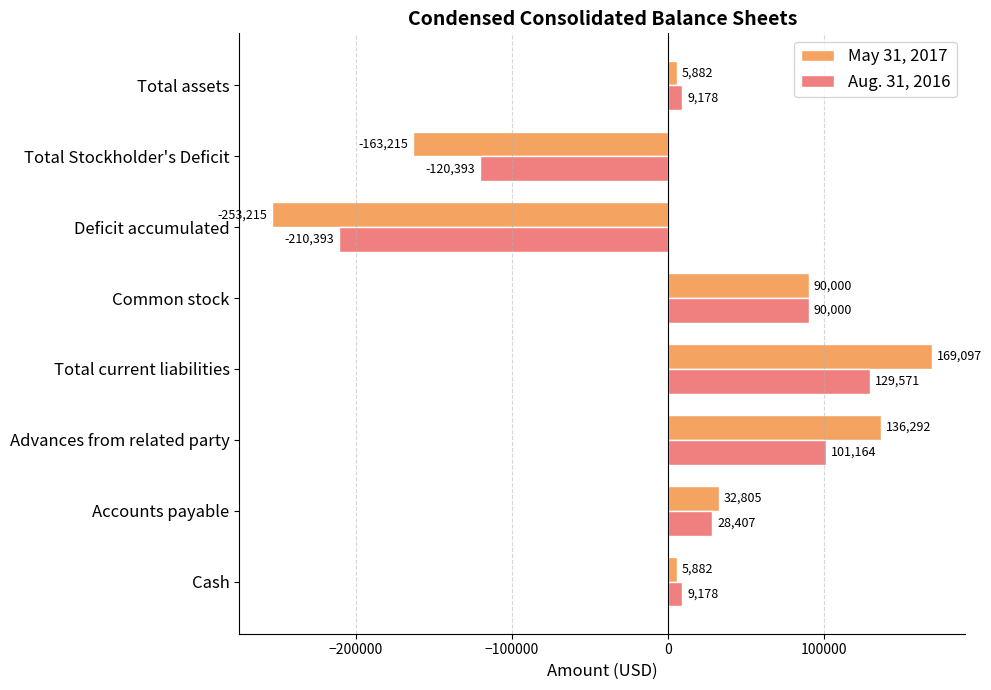

How many values in the May 31, 2017 series are below 32805?

4